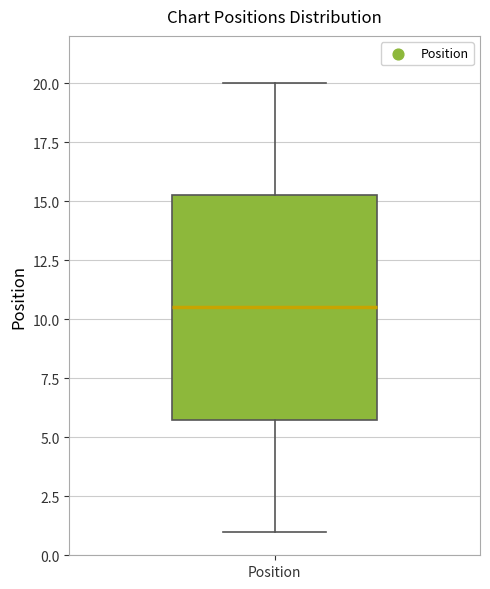

Where is the upper edge of the box for Position on the y-axis? The values are not printed on the chart, so give them approximately, as read against the axis.

15.5